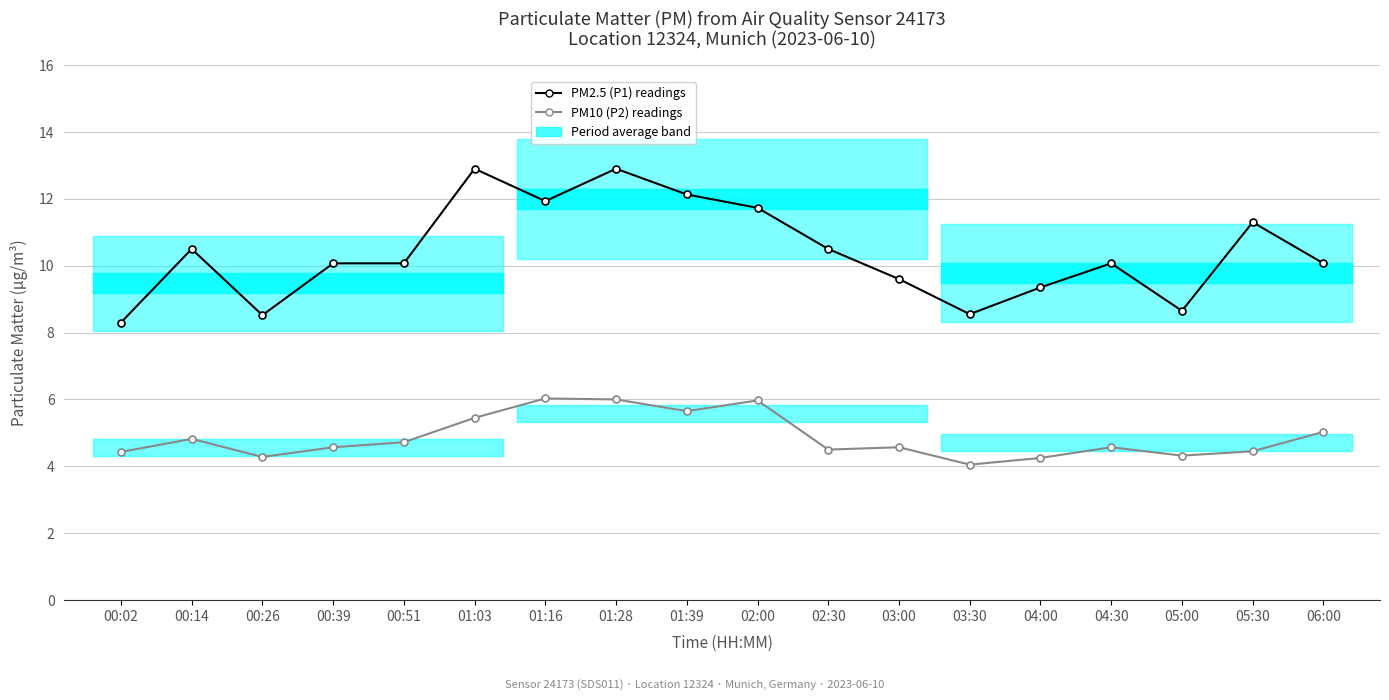

Which series has the largest total across all categories?

PM2.5 (P1) readings